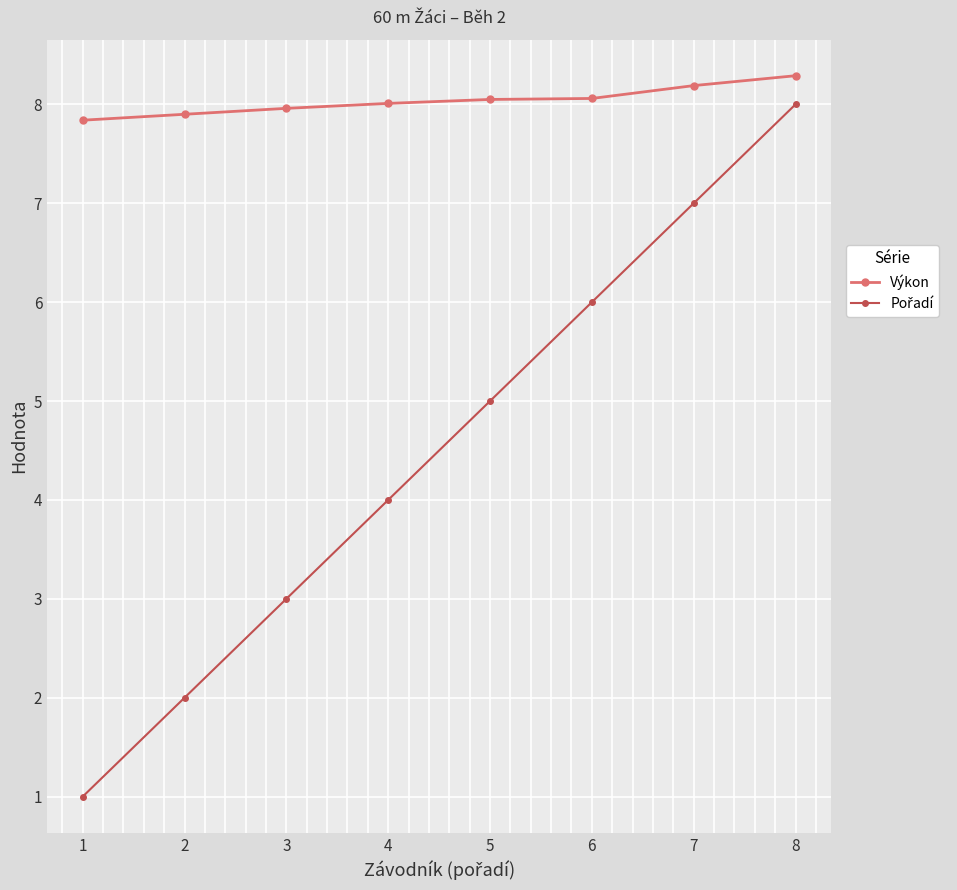

What is the total value across all series at 6?

14.1